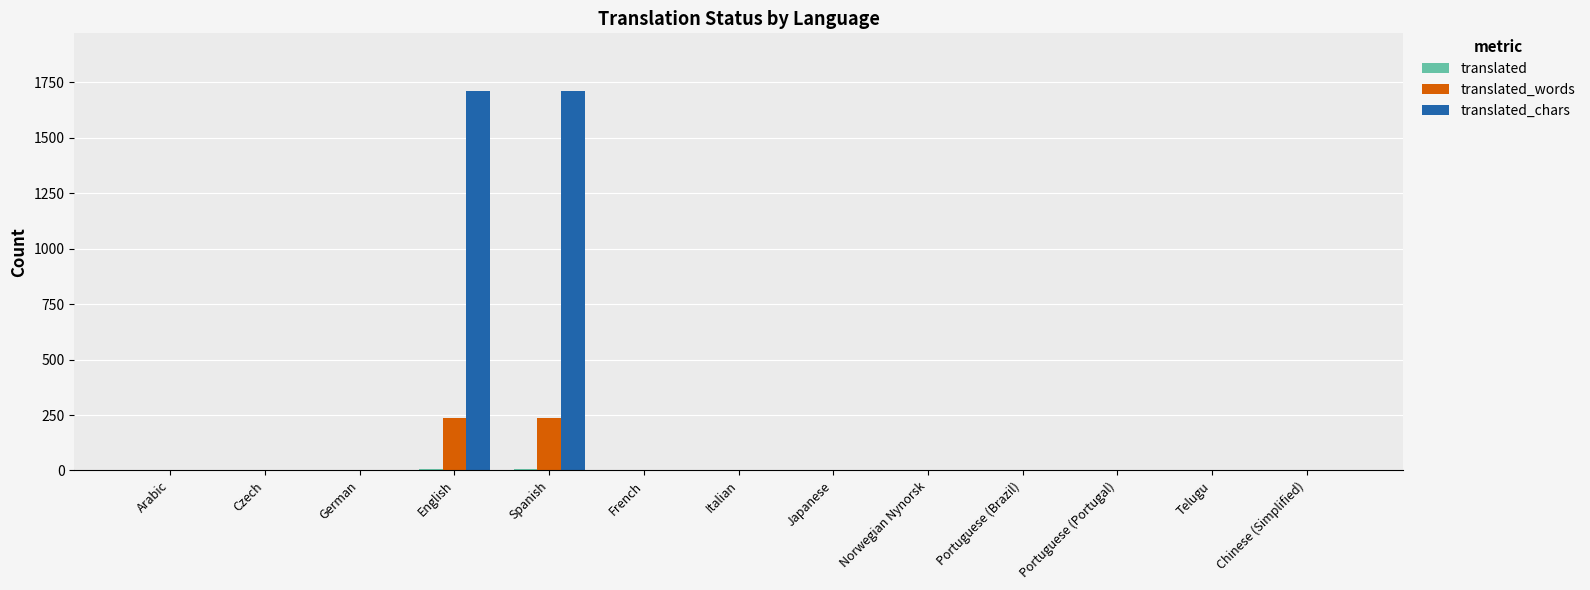

What is the maximum value shown in the chart?

1713